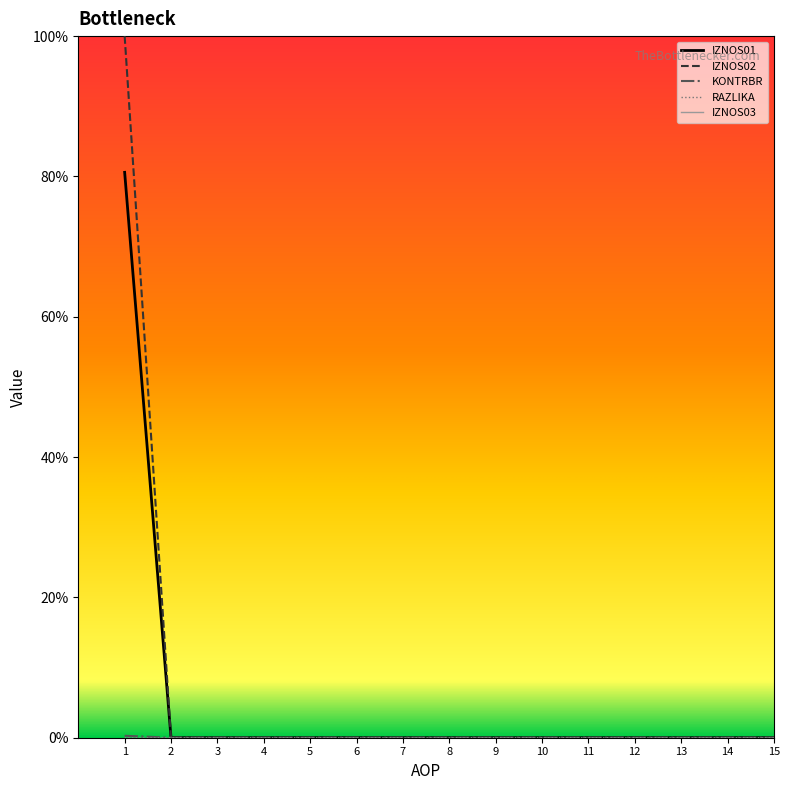

Is this an area chart (filled region under the line)?

No